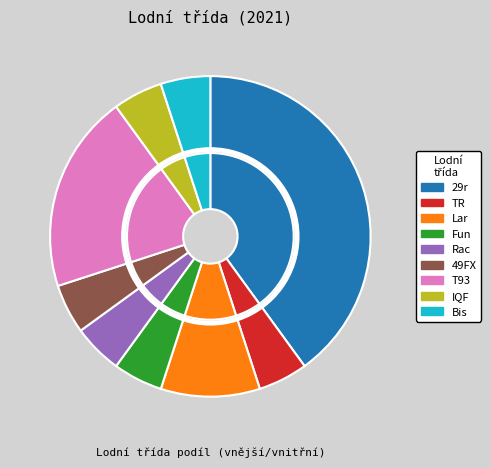

True or false: 49FX accounts for 11% of the total.

True